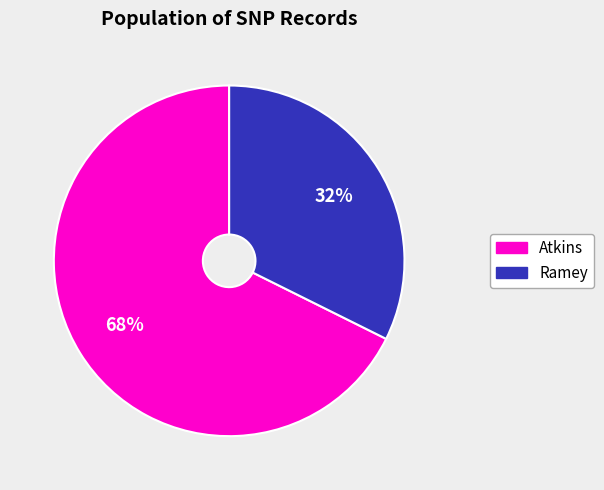

Does any single category account for the majority?

Yes